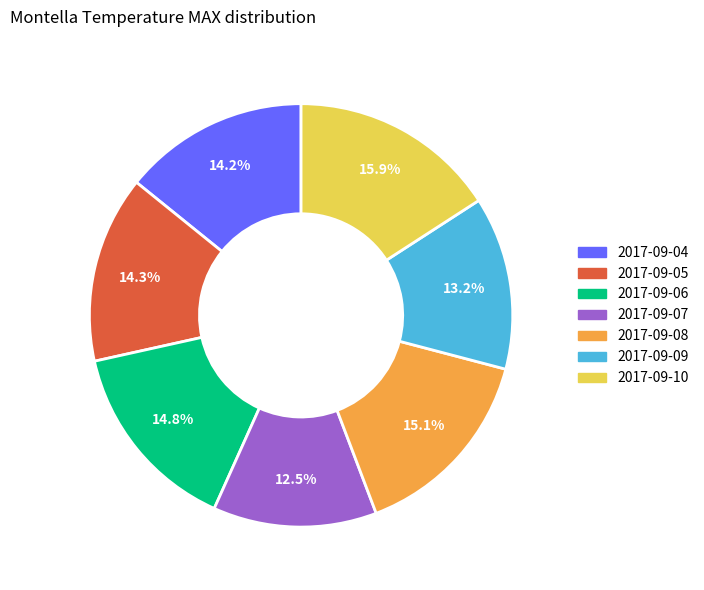

To the nearest percent, what portion does 2017-09-08 represent?

15%